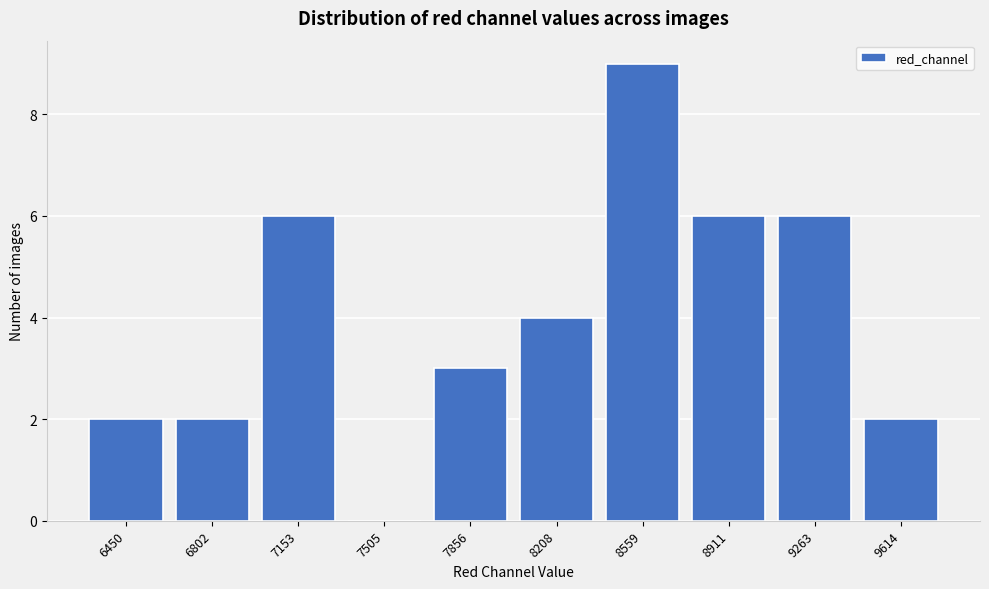

Reading right to left, extract all data points from this chart.

9614=2	9263=6	8911=6	8559=9	8208=4	7856=3	7505=0	7153=6	6802=2	6450=2